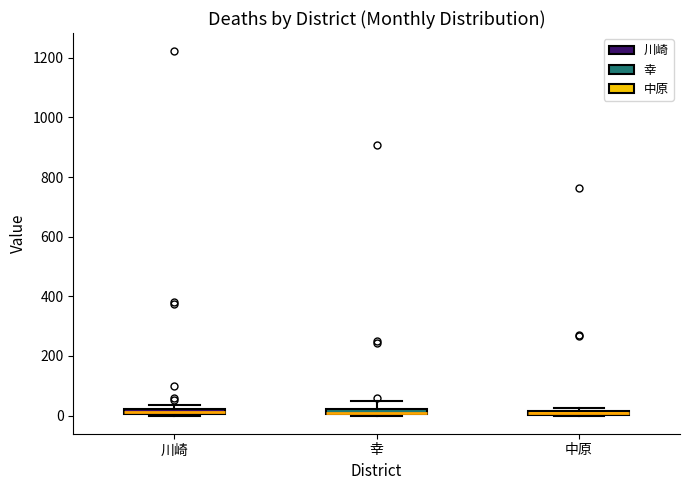

Where is the lower edge of the box for 幸 on the y-axis? The values are not printed on the chart, so give them approximately, as read against the axis.

0